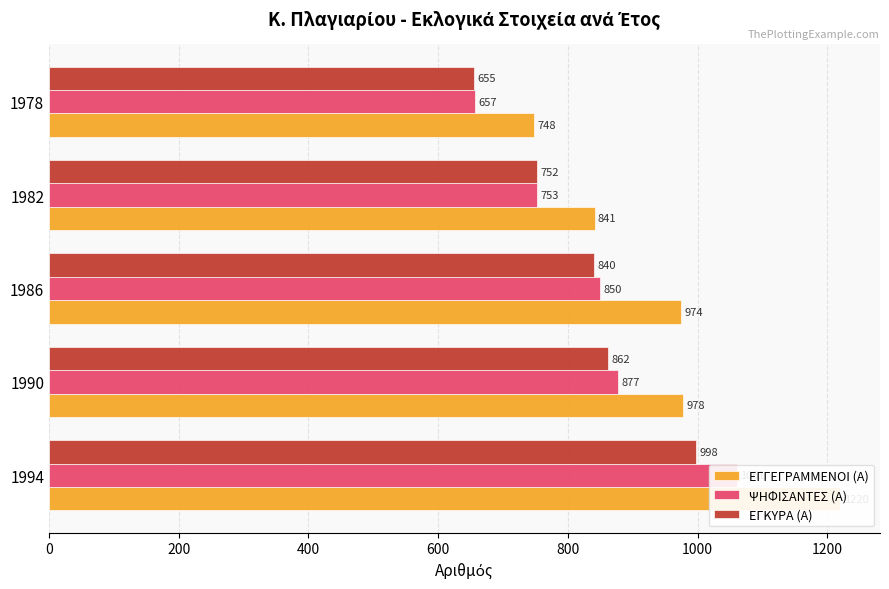

The ΨΗΦΙΣΑΝΤΕΣ (Α) series shows 324 at 1978. True or false?

False